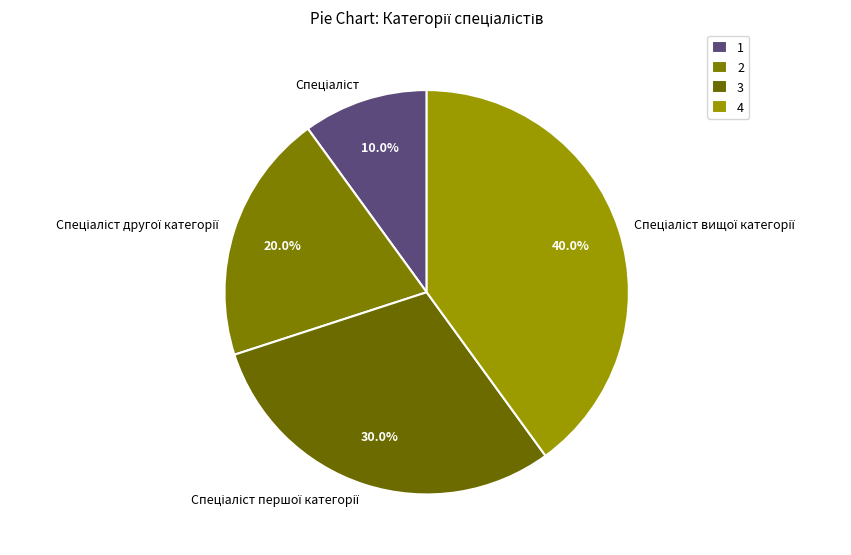

Is there a majority slice in this chart?

No